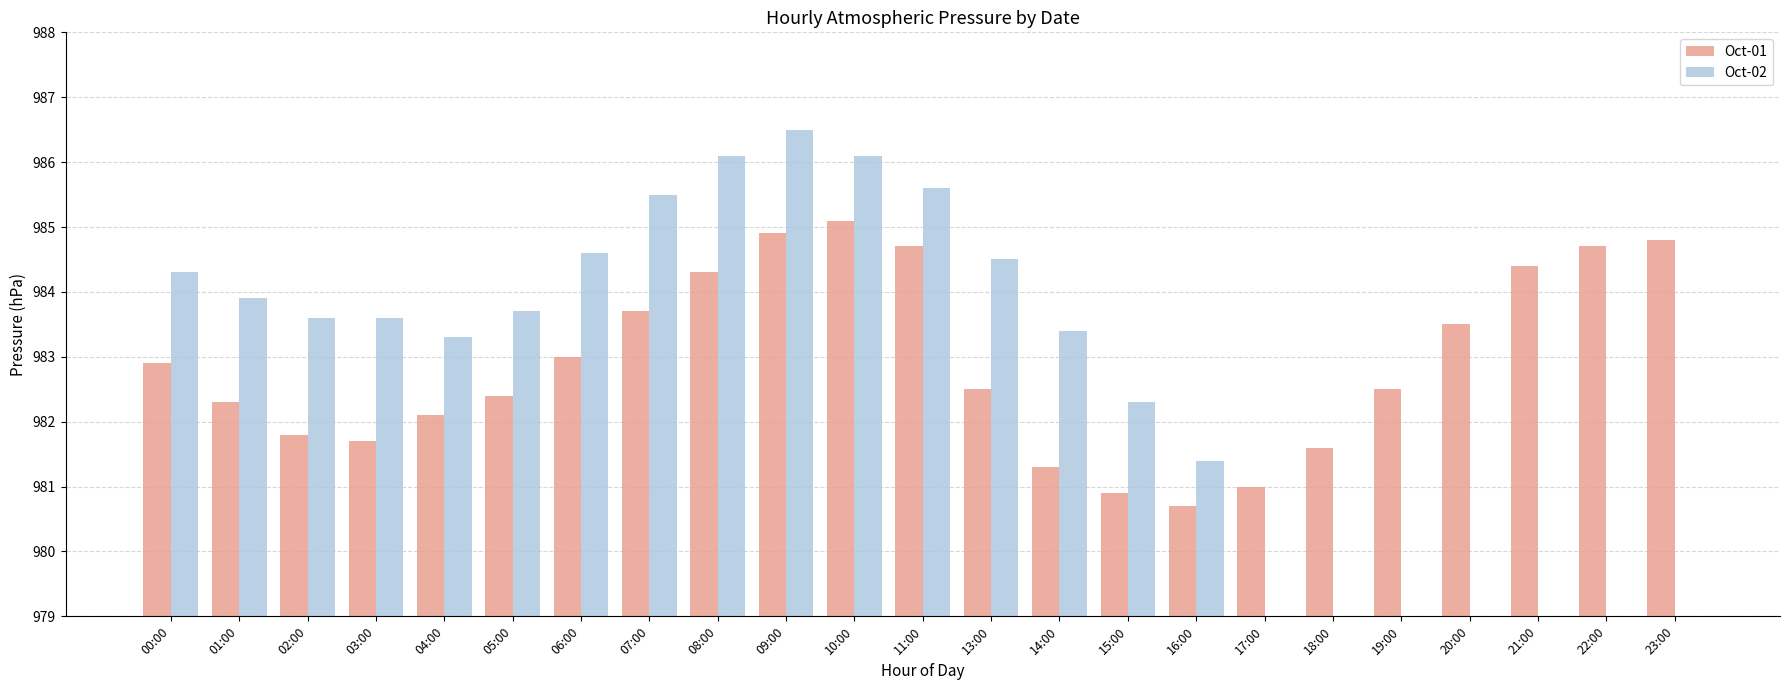

What is the sum of all Oct-02 values?

15748.4